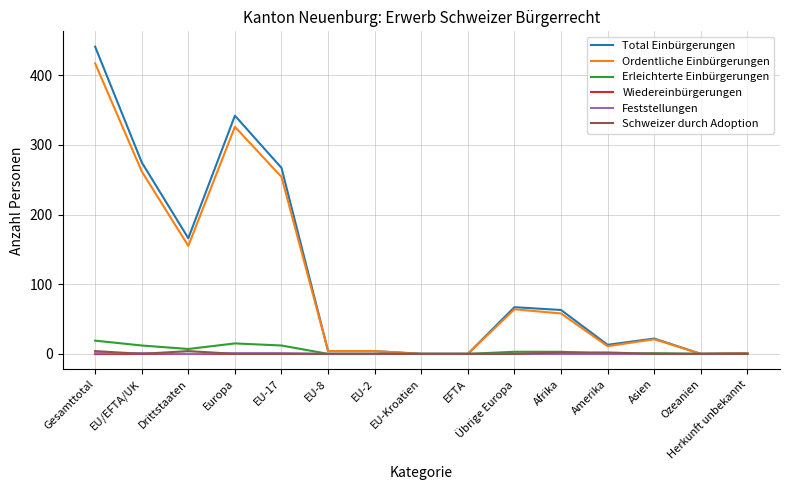

What is the maximum value shown in the chart?

441